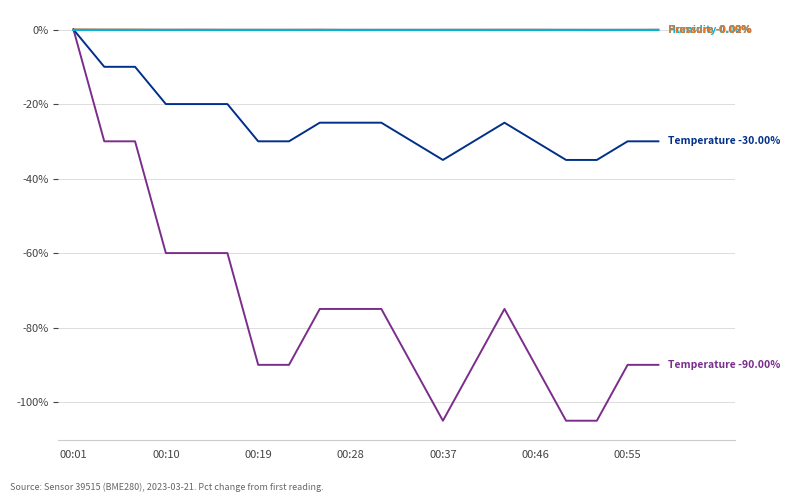

What is the smallest value displayed?

-105.0